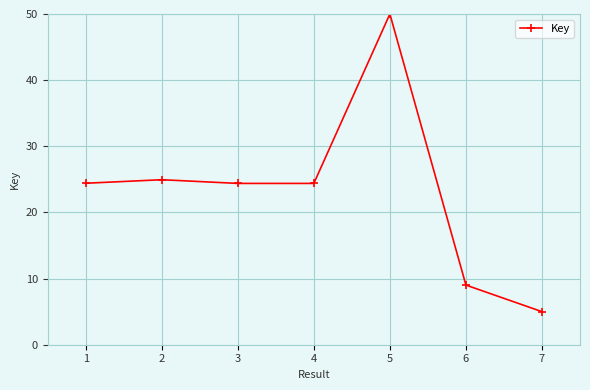

What is the sum of all values?

162.2